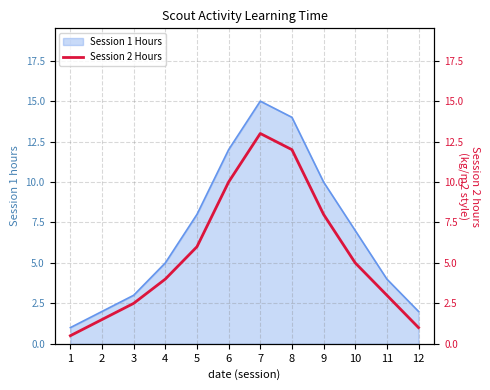

True or false: the data shows 2.5 at 3.

True